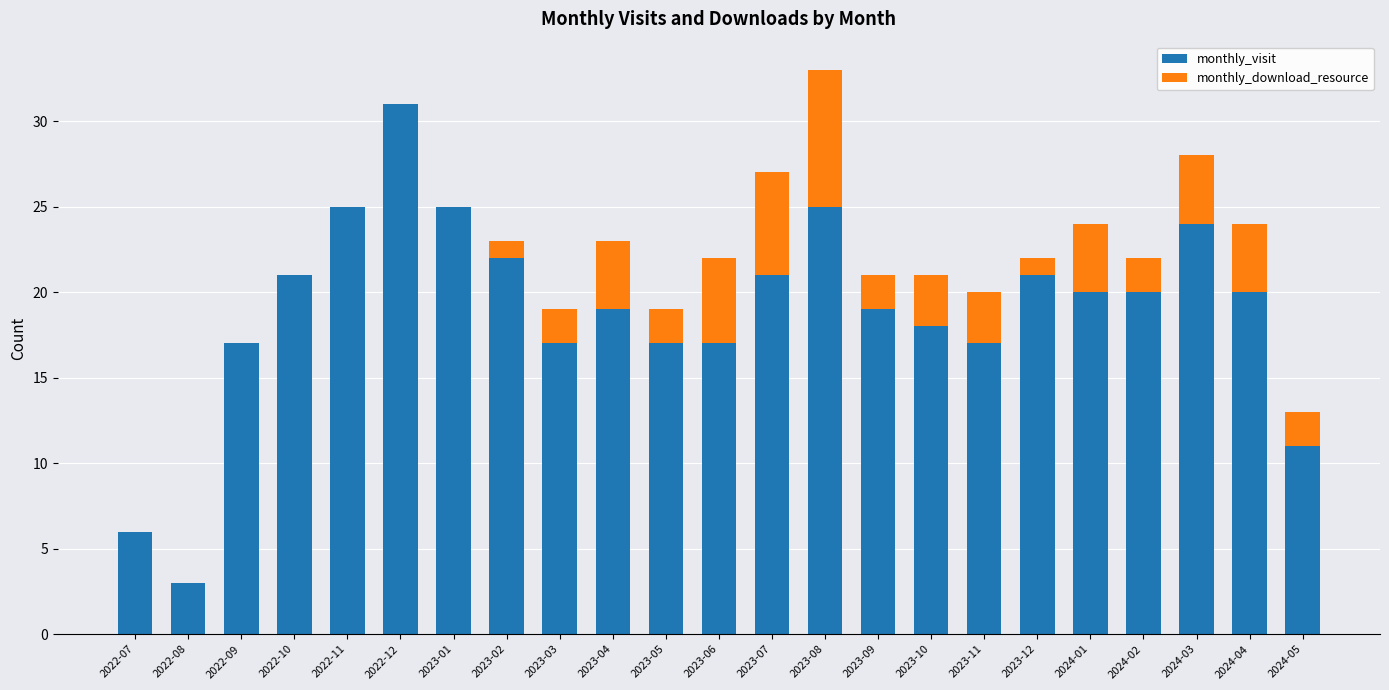

At which label does monthly_visit reach its peak?

2022-12